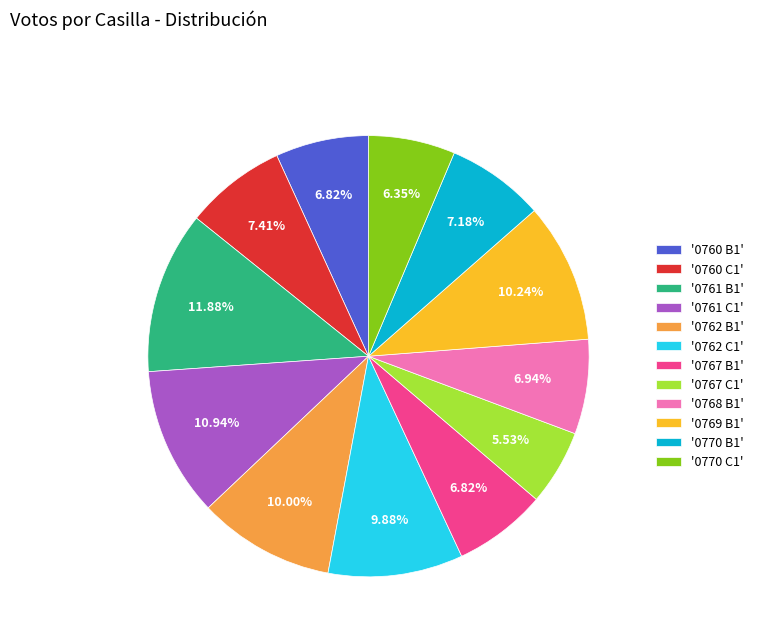

Is there any slice that represents more than half of the pie?

No